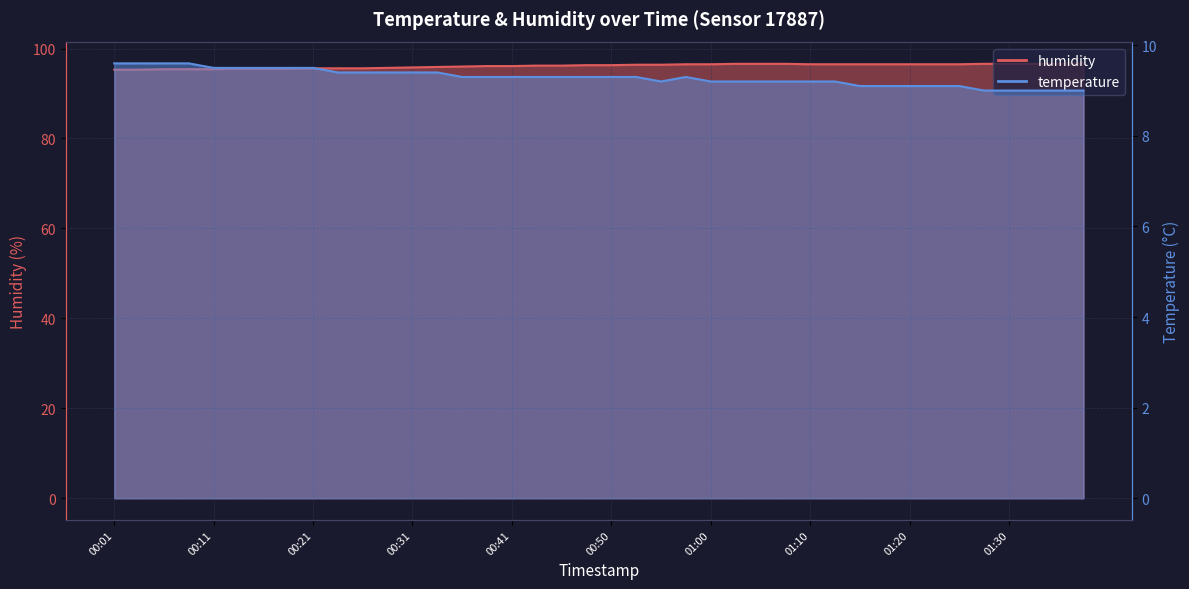

Reading right to left, transcribe all the data shown in this chart.

temperature: 9.0	9.0	9.0	9.0	9.0	9.1	9.1	9.1	9.1	9.1	9.2	9.2	9.2	9.2	9.2	9.2	9.3	9.2	9.3	9.3	9.3	9.3	9.3	9.3	9.3	9.3	9.4	9.4	9.4	9.4	9.4	9.5	9.5	9.5	9.5	9.5	9.6	9.6	9.6	9.6
humidity: 96.7	96.6	96.6	96.6	96.6	96.5	96.5	96.5	96.5	96.5	96.5	96.5	96.6	96.6	96.6	96.5	96.5	96.4	96.4	96.3	96.3	96.2	96.2	96.1	96.1	96.0	95.9	95.8	95.7	95.6	95.6	95.6	95.5	95.5	95.5	95.4	95.4	95.4	95.3	95.3